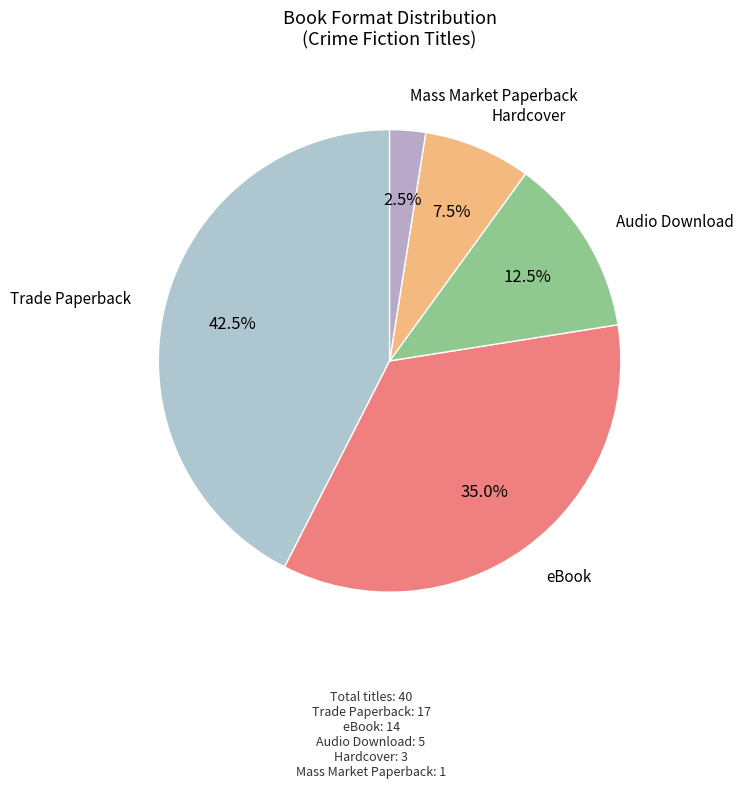

How many slices are in this pie chart?

5